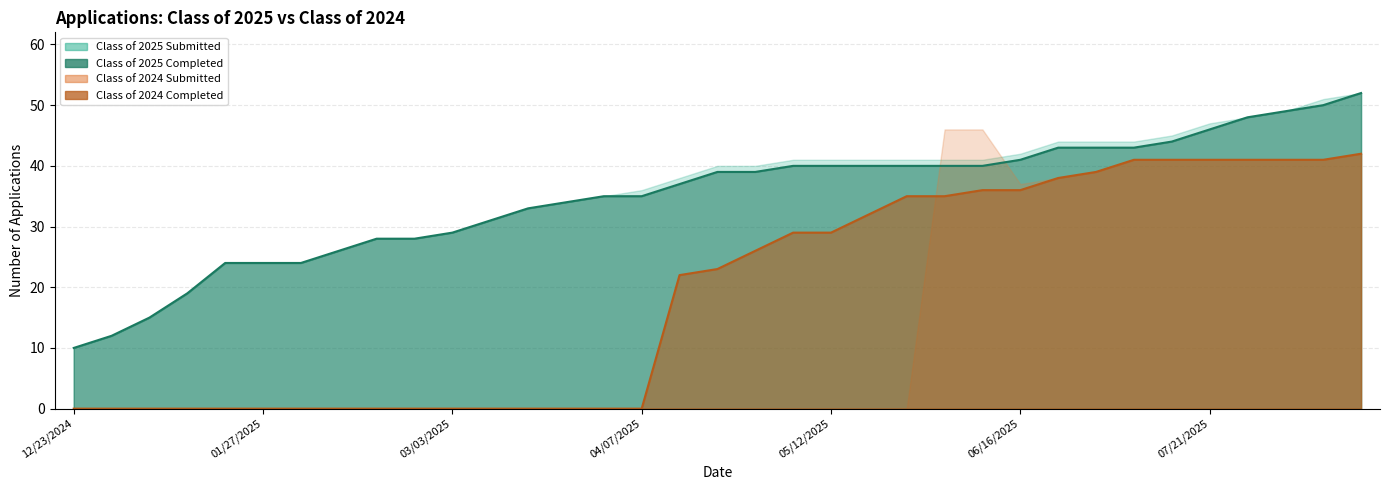

Which category has the highest value in the Class of 2024 Completed series?

08/18/2025